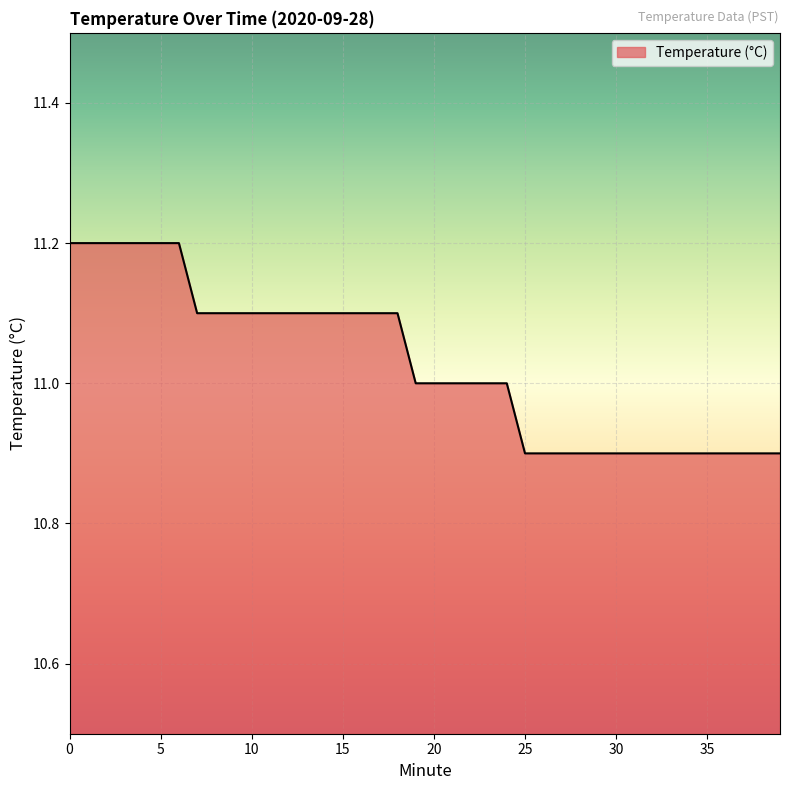

What is the smallest value displayed?

10.9